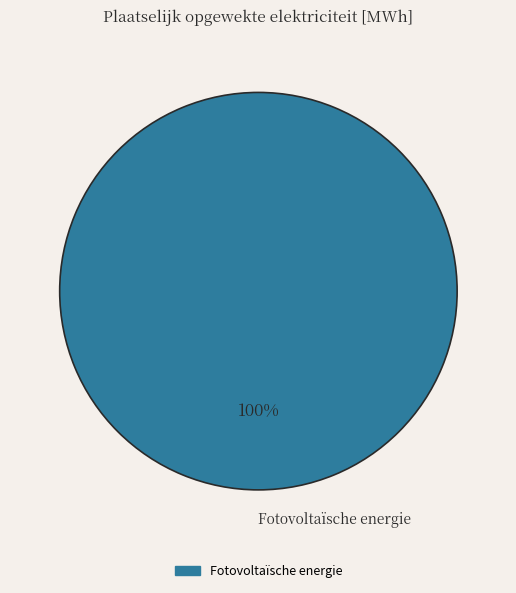

Is Fotovoltaïsche energie the majority of the pie?

Yes